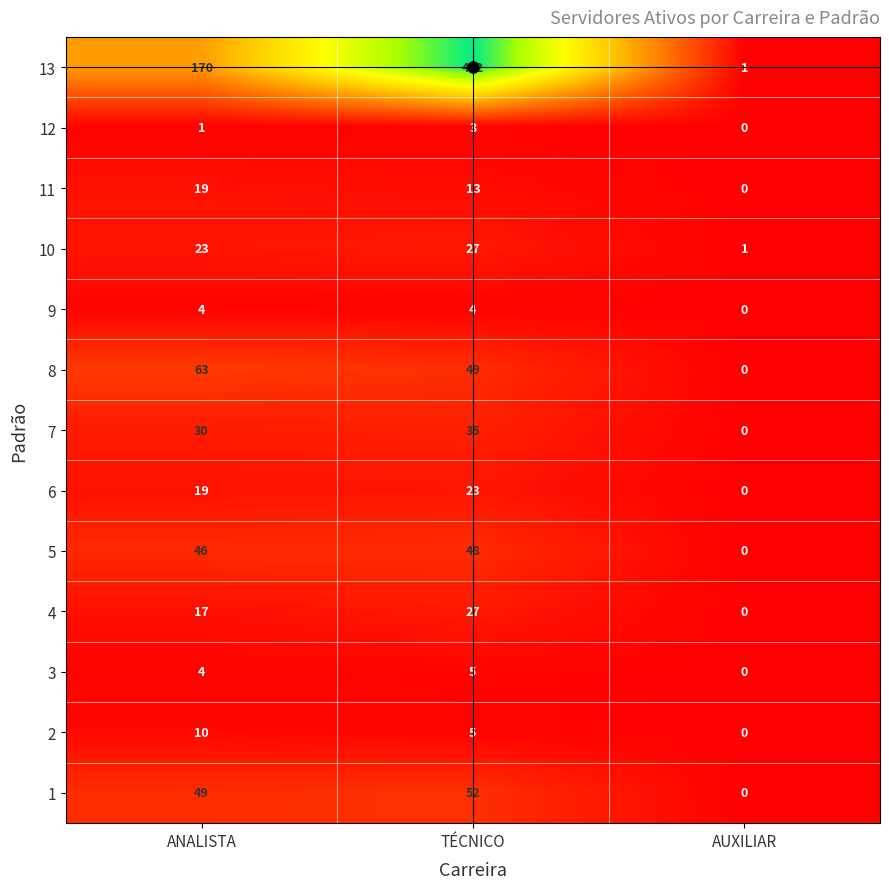

How many 7 values are between 0 and 35?

3